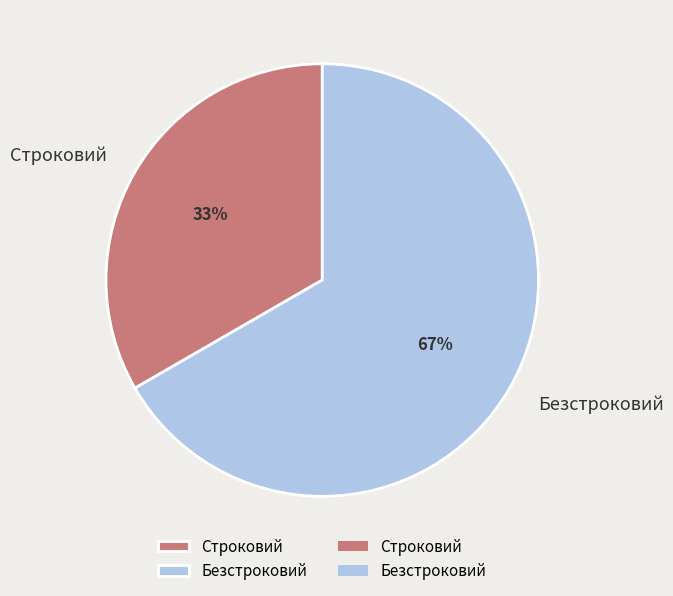

Count the number of slices in the pie.

2